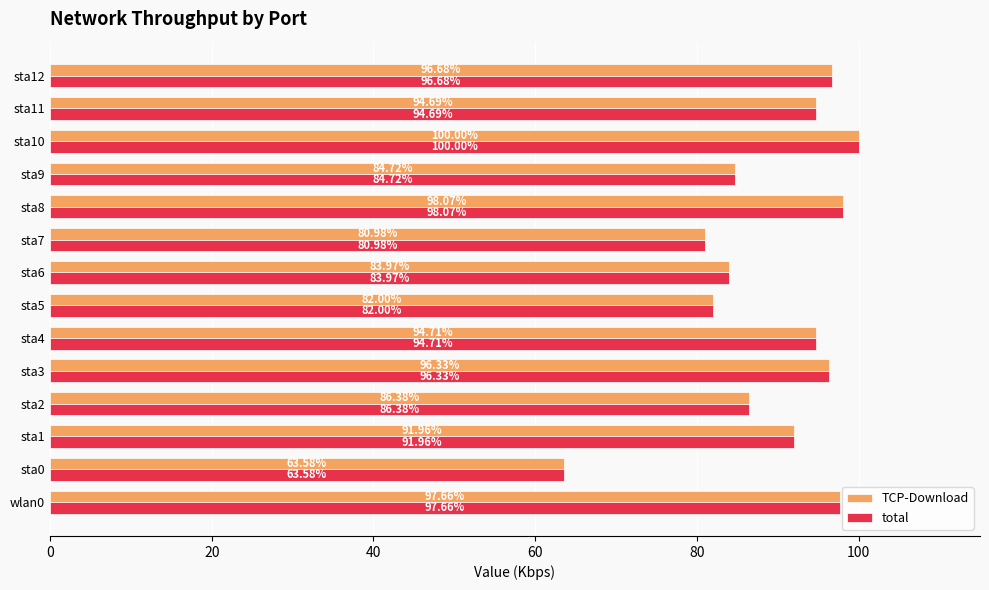

What is the sum of all total values?

1251.7